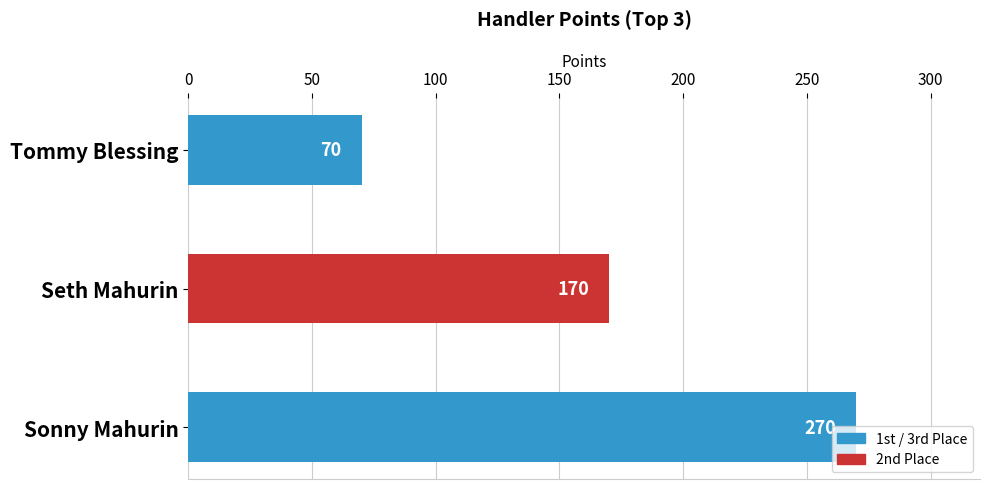

What is the change in value from Seth Mahurin to Tommy Blessing?

-100